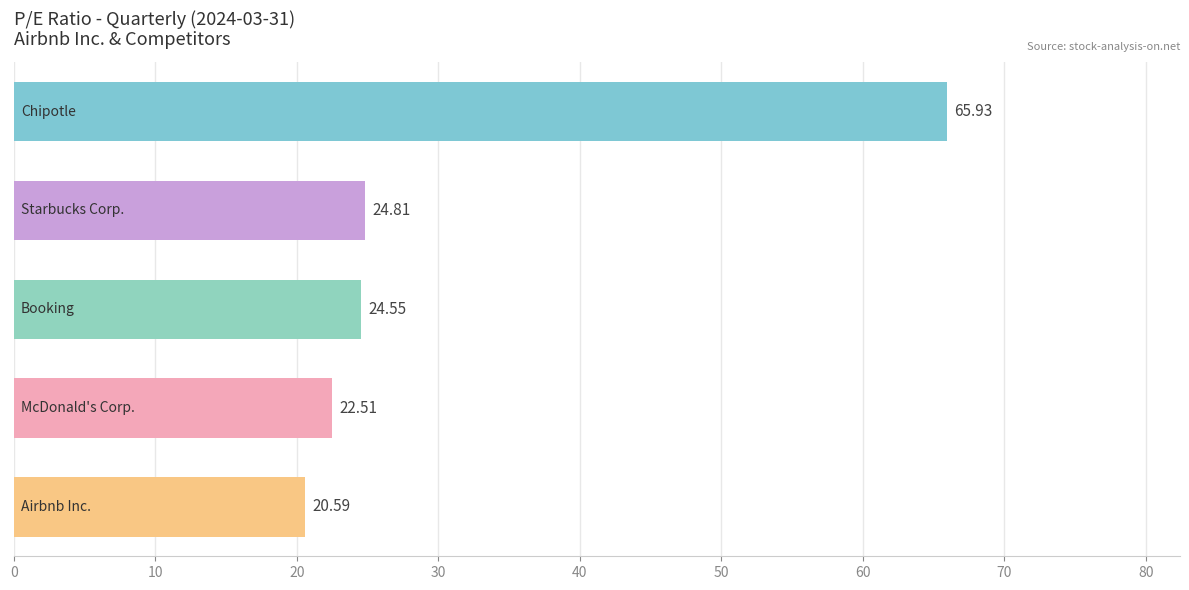

What is the difference between the maximum and minimum values?

45.3